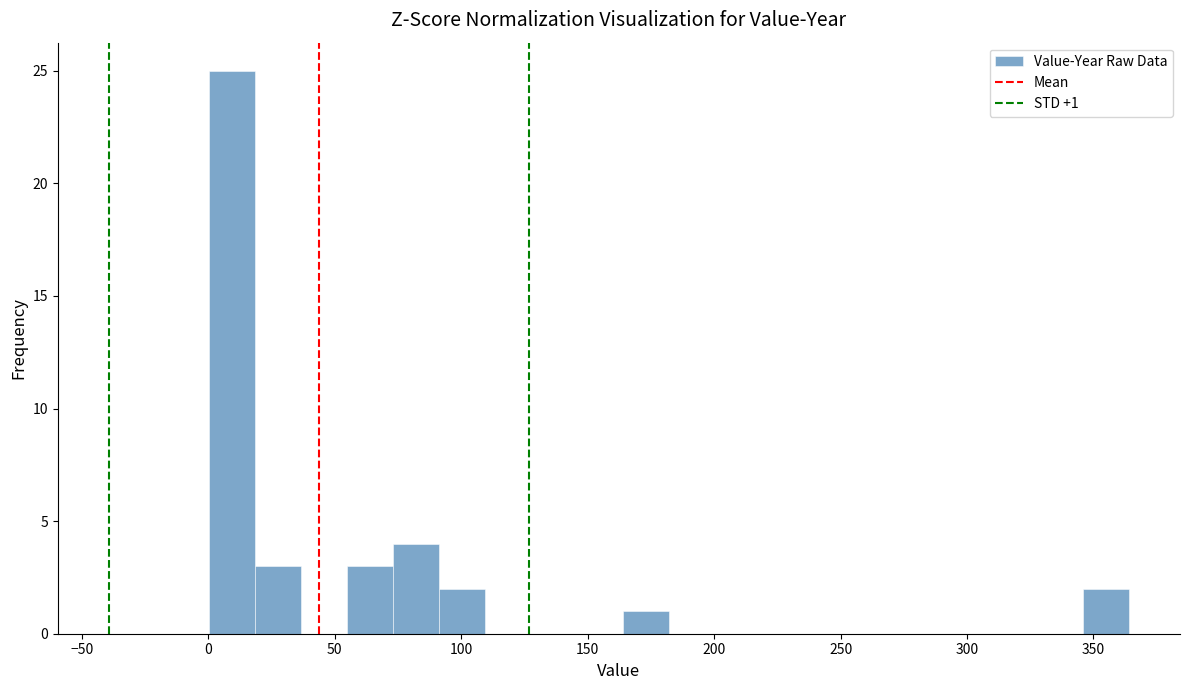

Read against the x-axis, roughly where is the centre of the tallest bar?

10